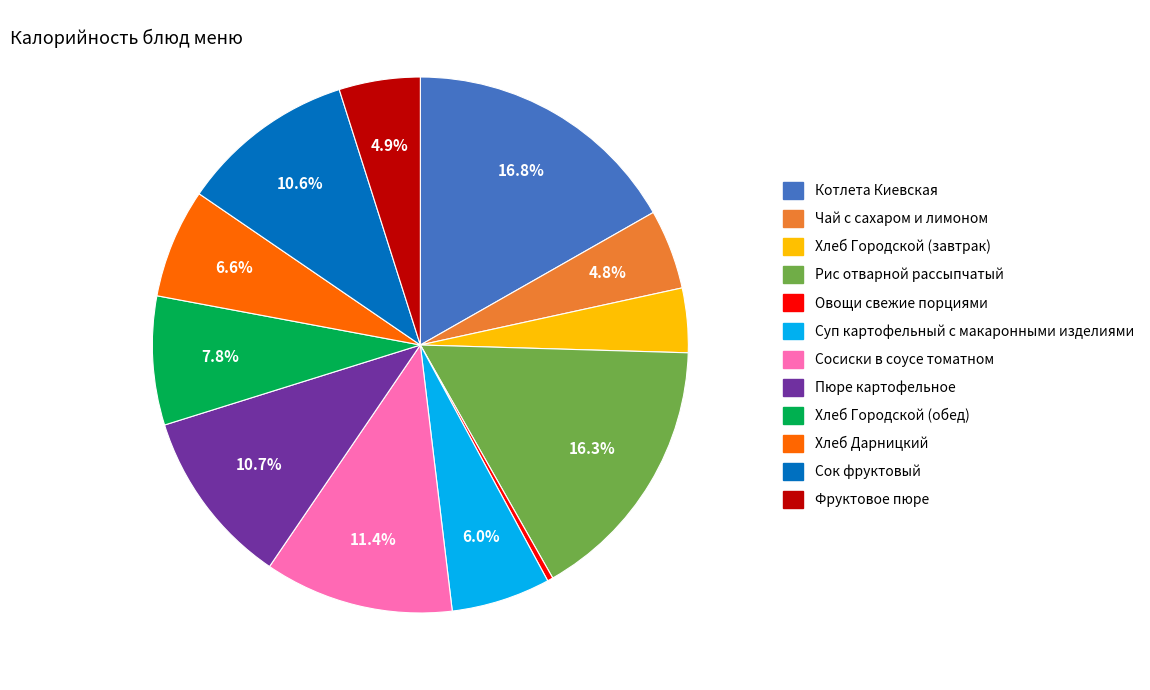

Does any single category account for the majority?

No